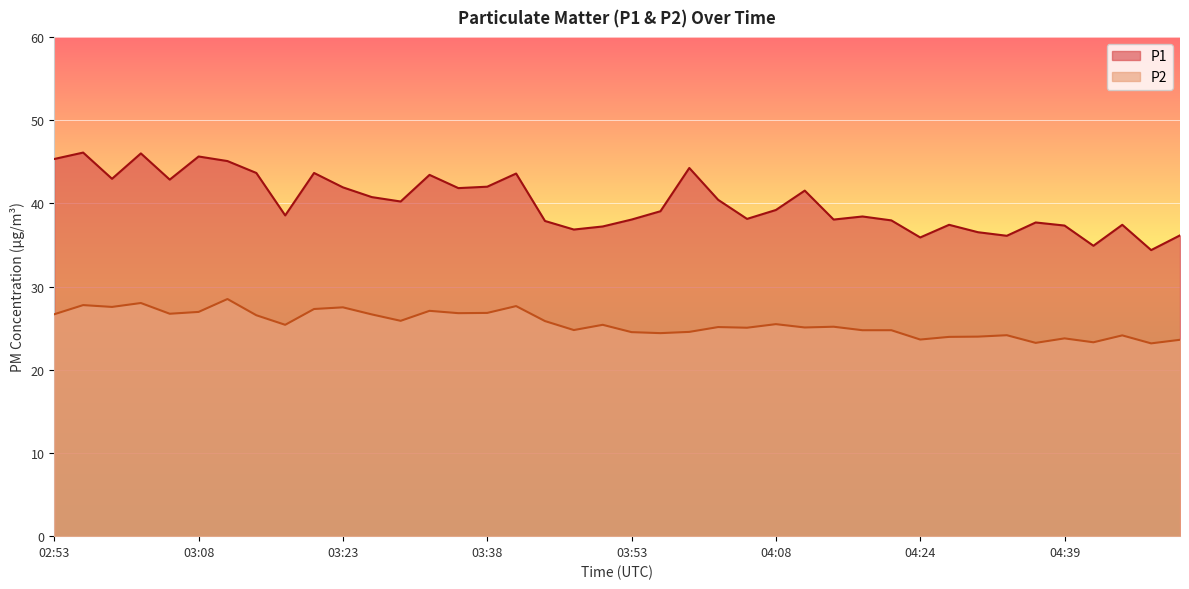

What is the label of the 17th point from the left?

03:41